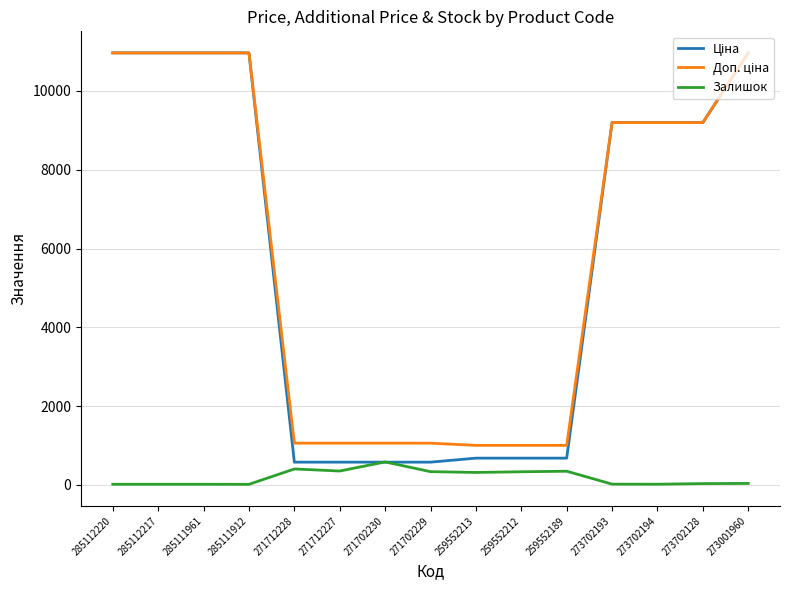

Is it true that Залишок equals 348.0 at 259552189?

True